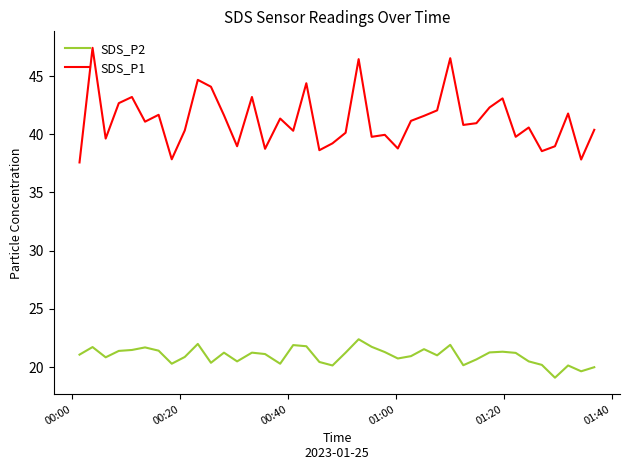

Rank the series by their maximum value, from highest to lowest.

SDS_P1, SDS_P2